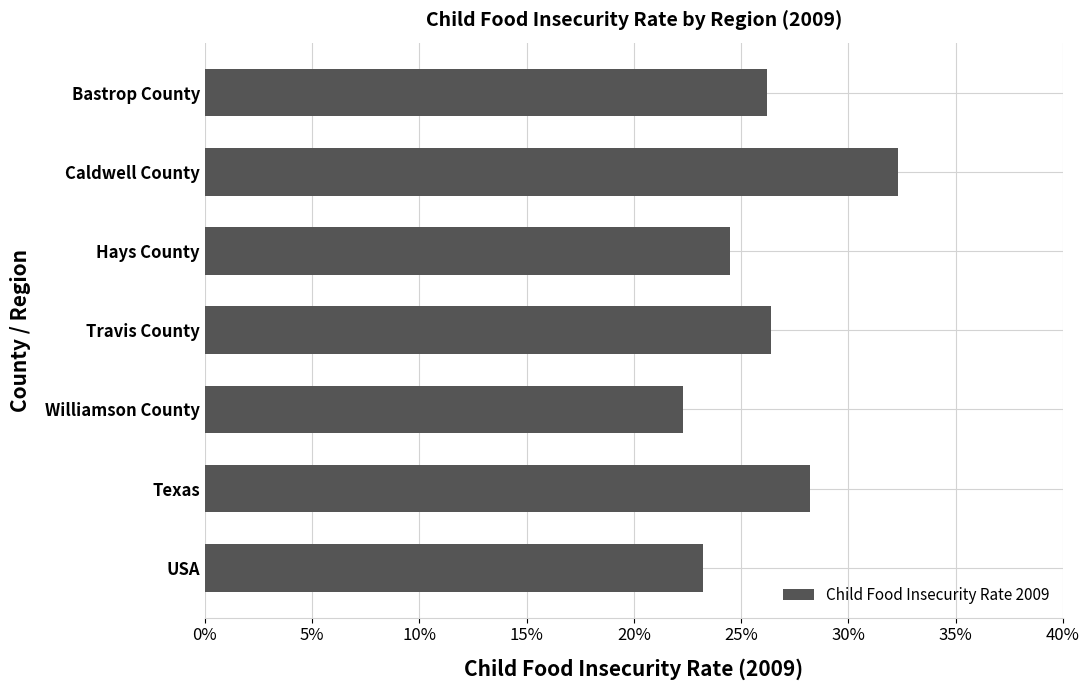

Does the chart contain stacked bars?

No